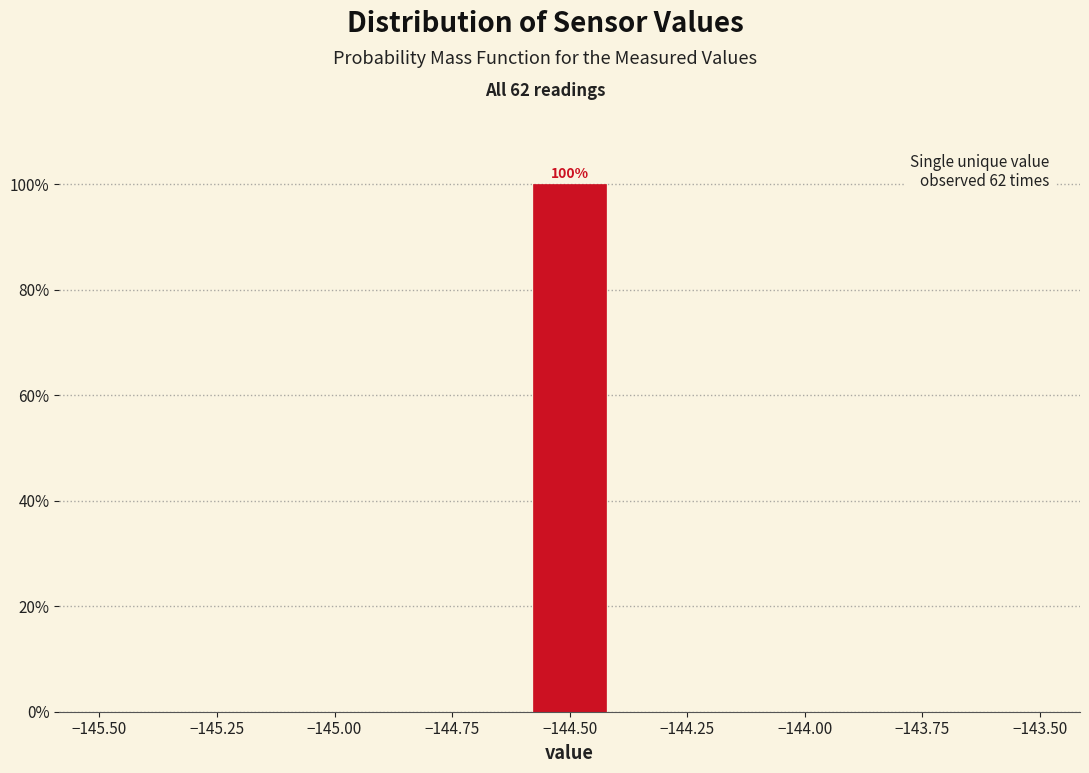

Around what value on the x-axis is the tallest bar? Give the approximate position of its centre, as read against the axis.

-144.50